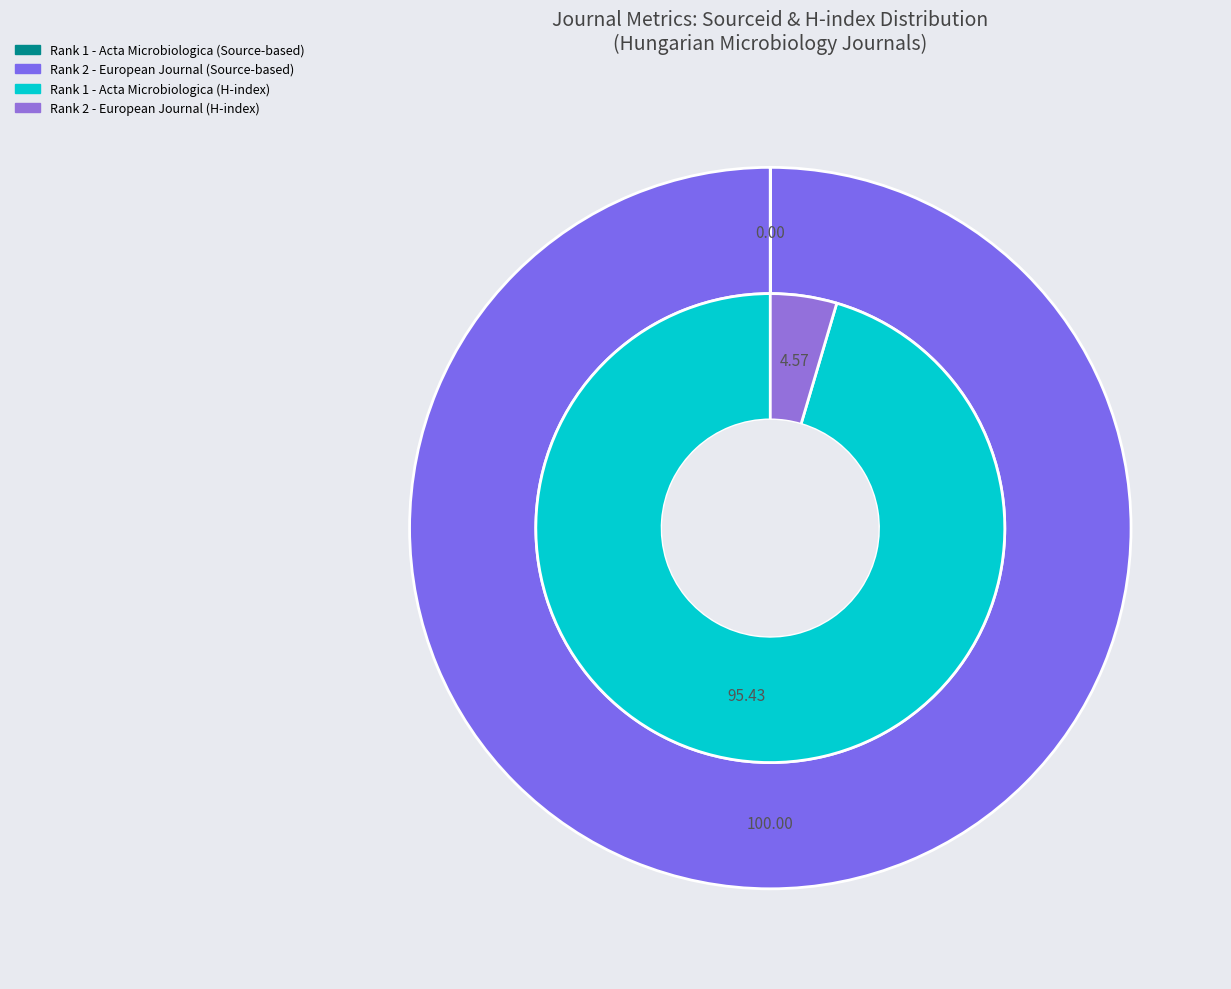

What percentage do Acta Microbiologica et Immunologica Hungarica and European Journal of Microbiology and Immunology together represent?

100.0%